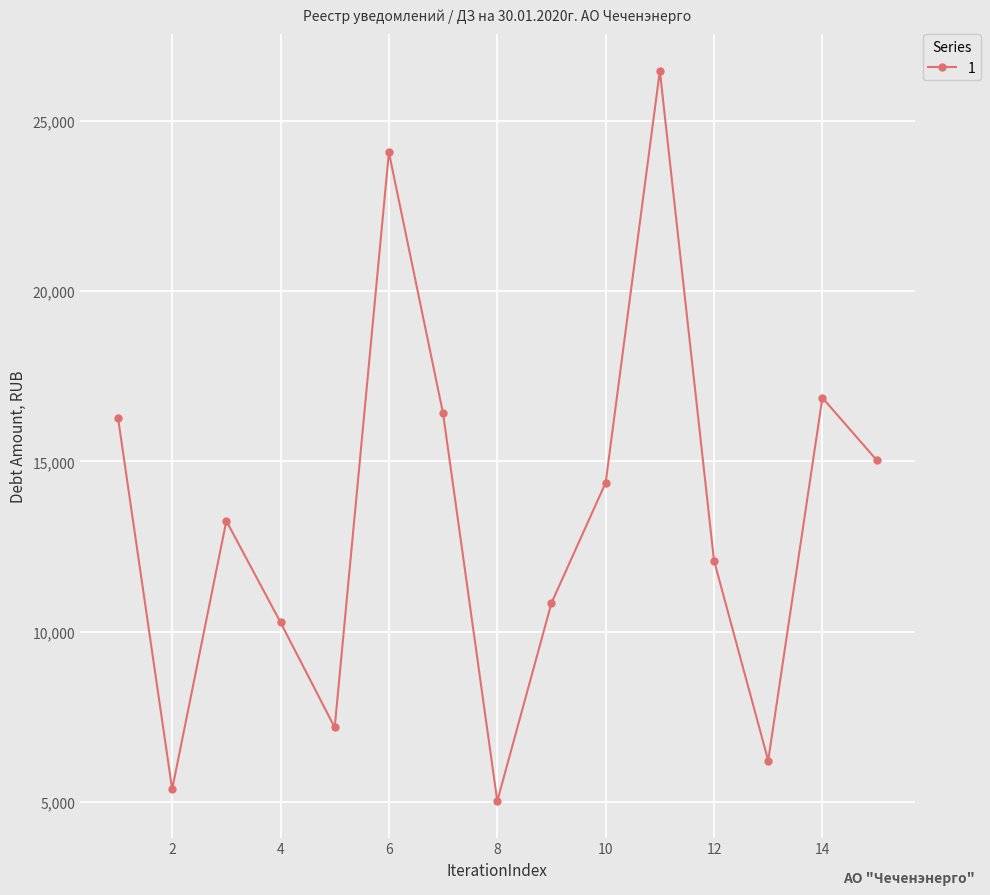

What is the greatest value displayed?

26469.7